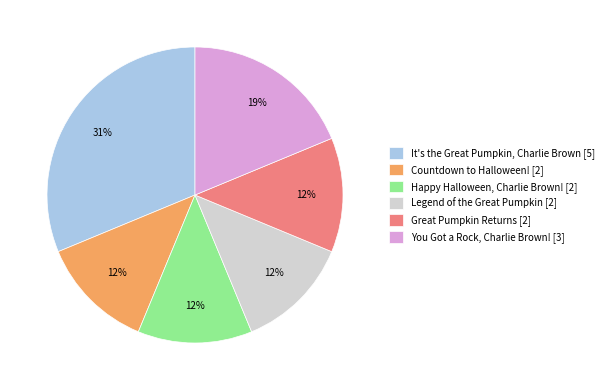

Does any single category account for the majority?

No